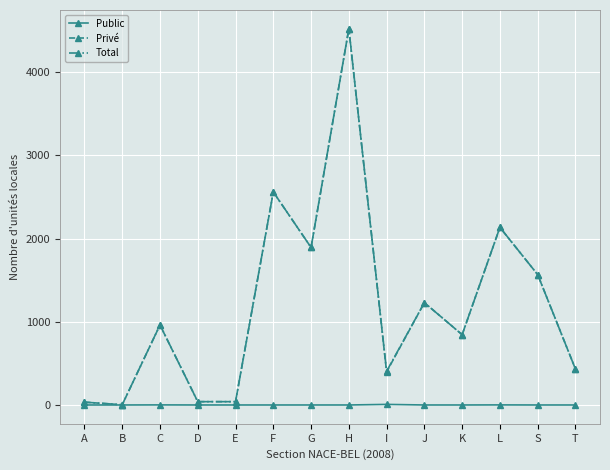

True or false: Privé has more than 0 interior local peaks.

True